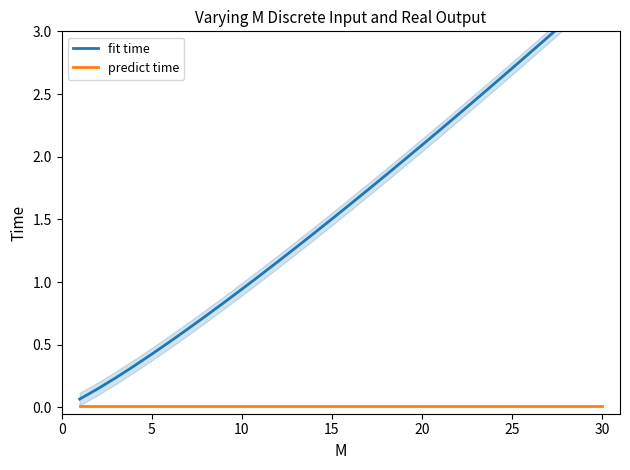

What is the label of the 11th point from the left?

10